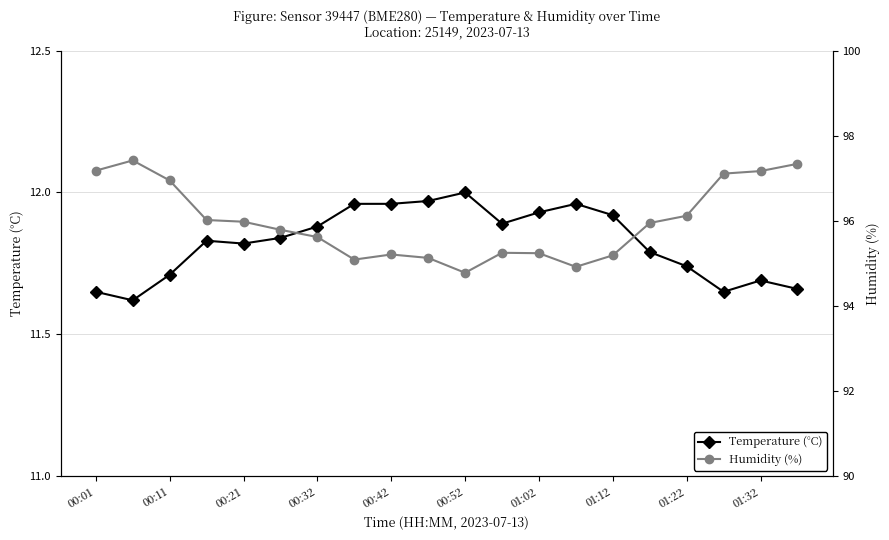

What is the sum of all Temperature (°C) values?

236.5